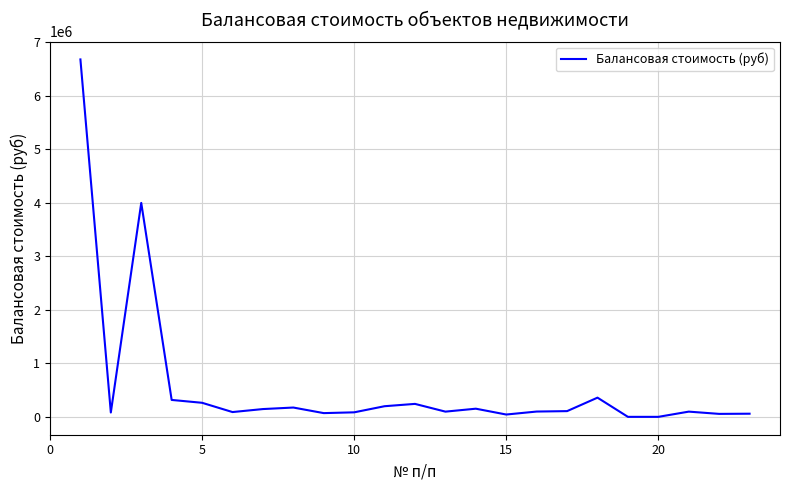

What is the greatest value displayed?

6682737.7